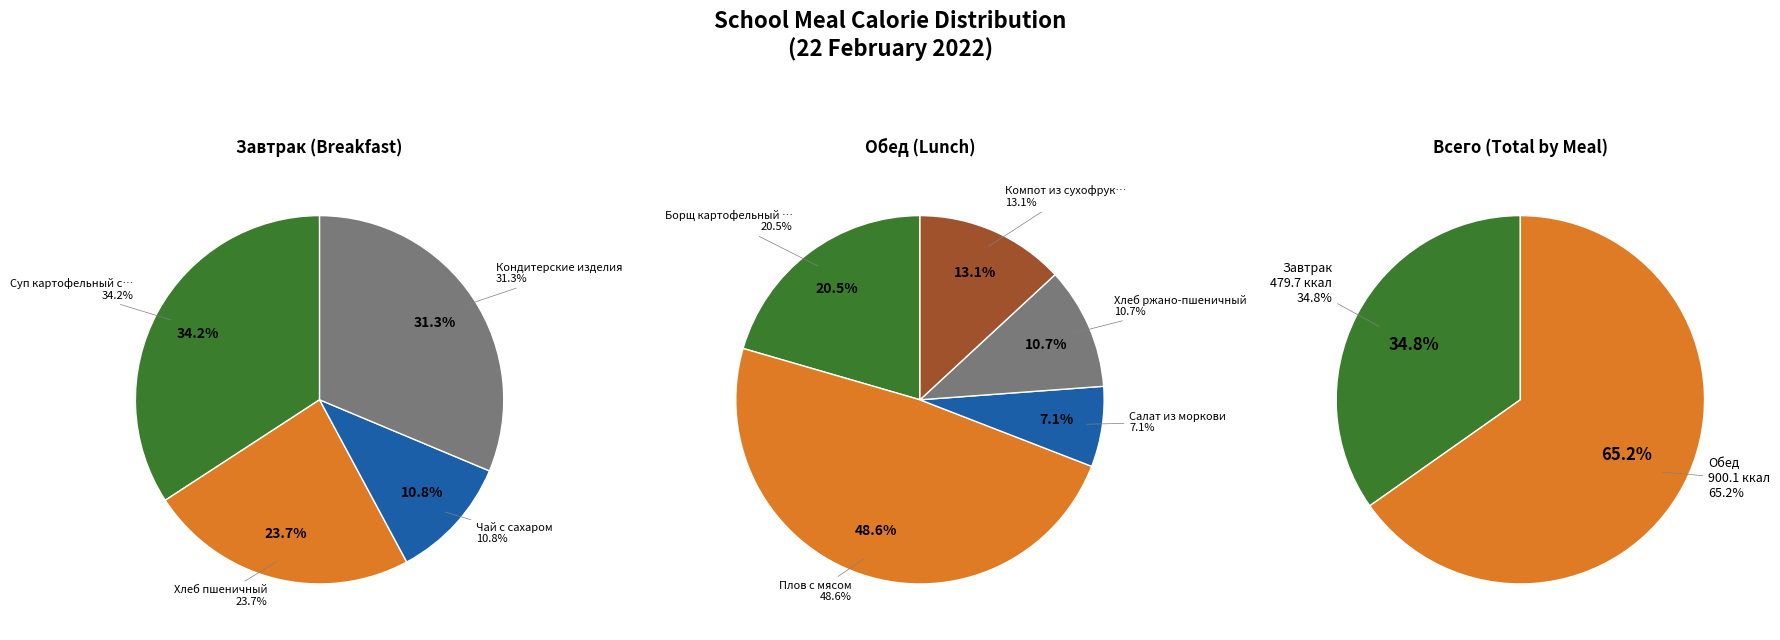

Does Салат из моркови account for over 50% of the chart?

No